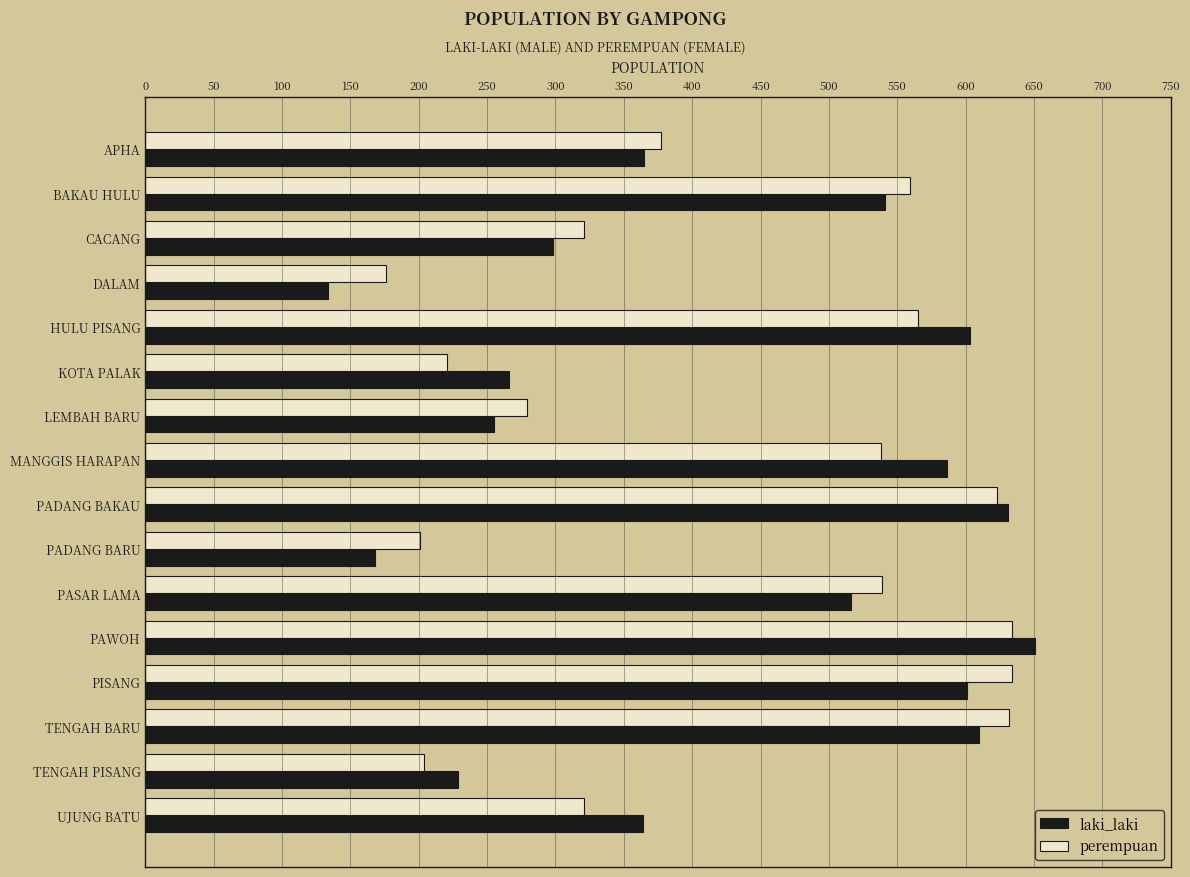

How many data points does each series have?

16